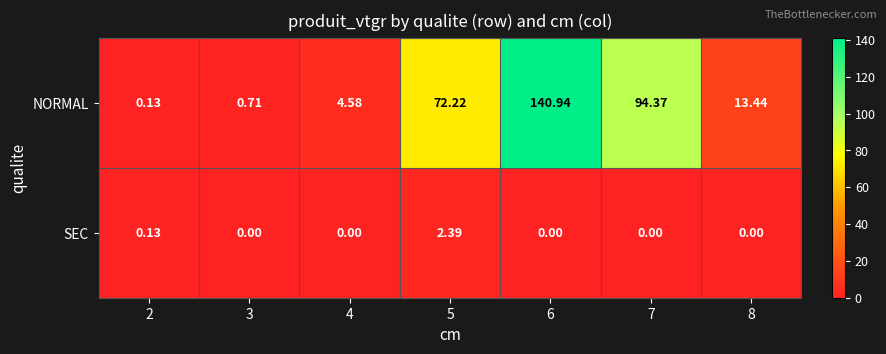

Is the value of SEC at 3 greater than the value of NORMAL at 4?

No